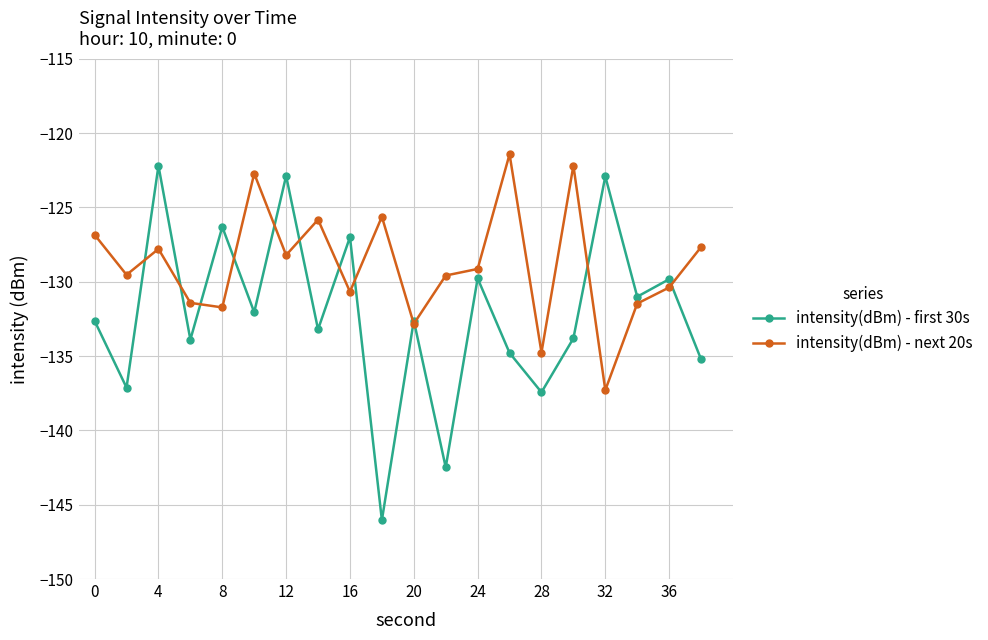

What is the value of the intensity(dBm) - first 30s point at the 15th from the left?

-137.4